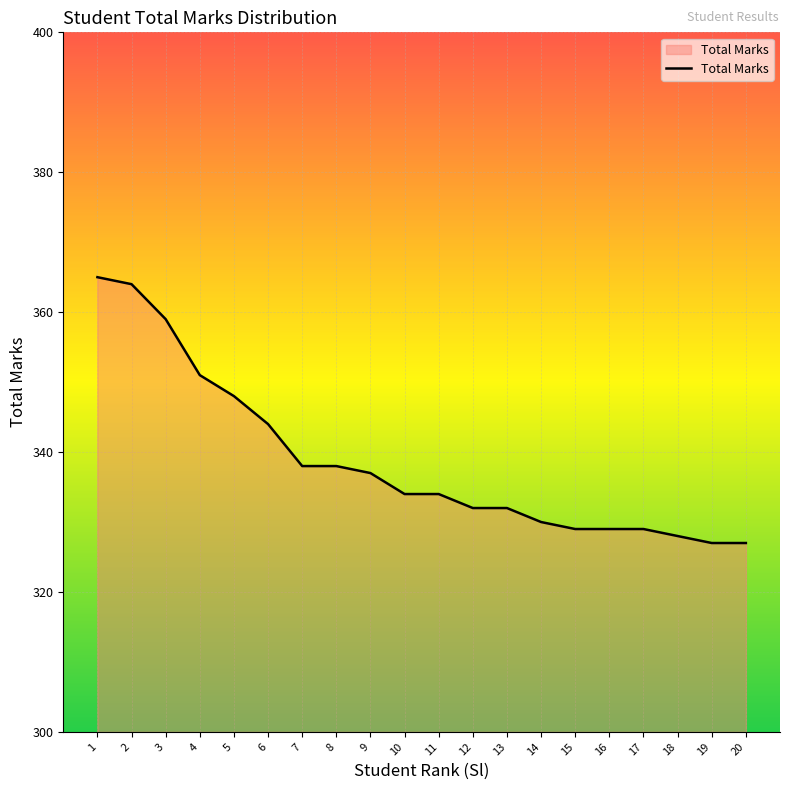

What is the change in value from 5 to 15?

-19